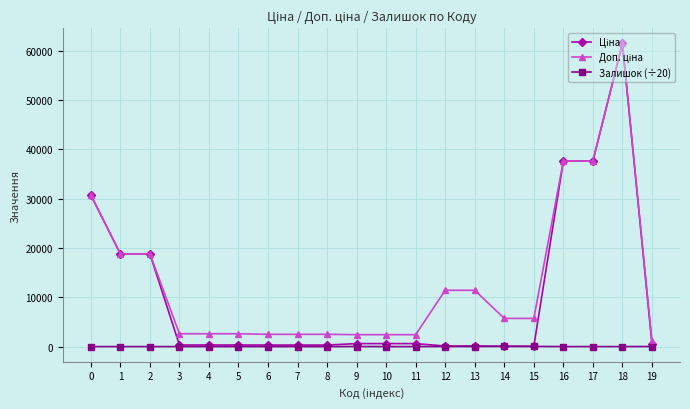

The Залишок (÷20) series shows 1.1 at 17. True or false?

True